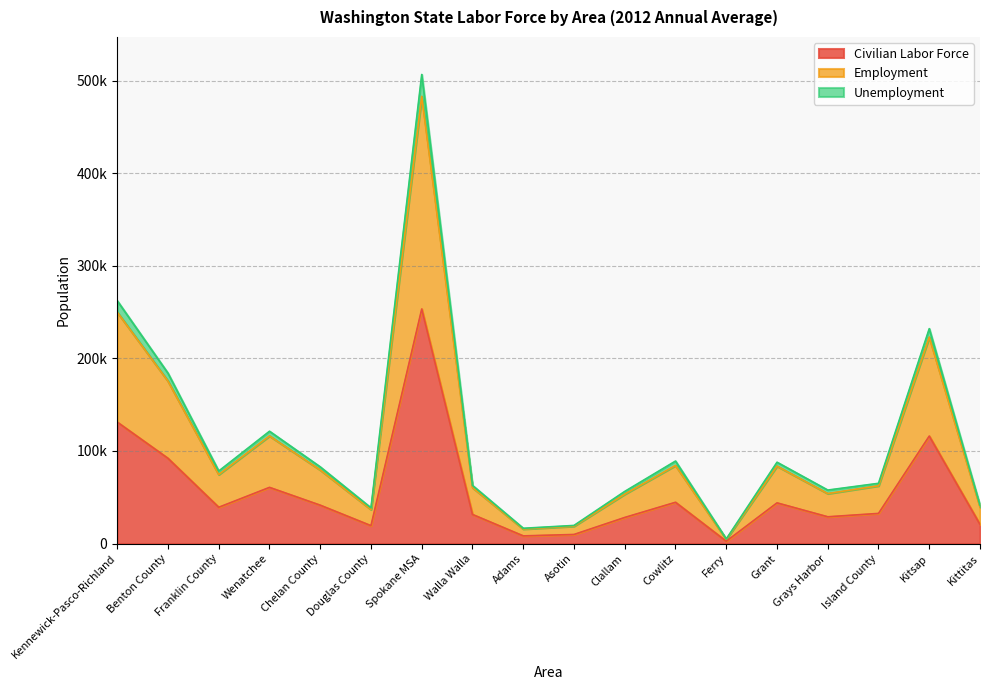

True or false: Civilian Labor Force and Employment cross at least once.

False